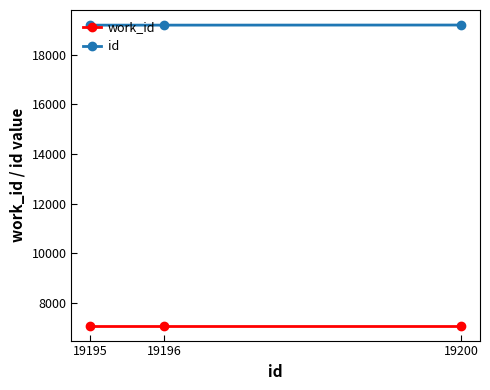

What is the sum of all id values?

57591